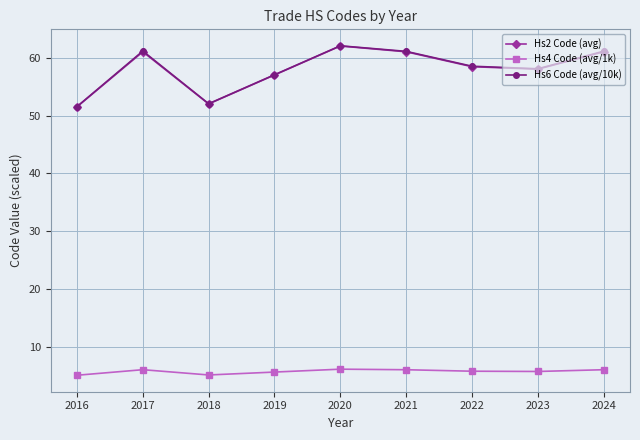

True or false: Hs4 Code (avg/1k) has more than 1 interior local peaks.

True